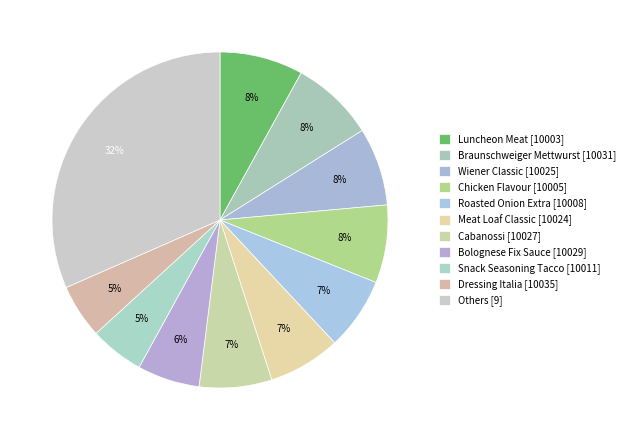

How many segments does this pie chart have?

11